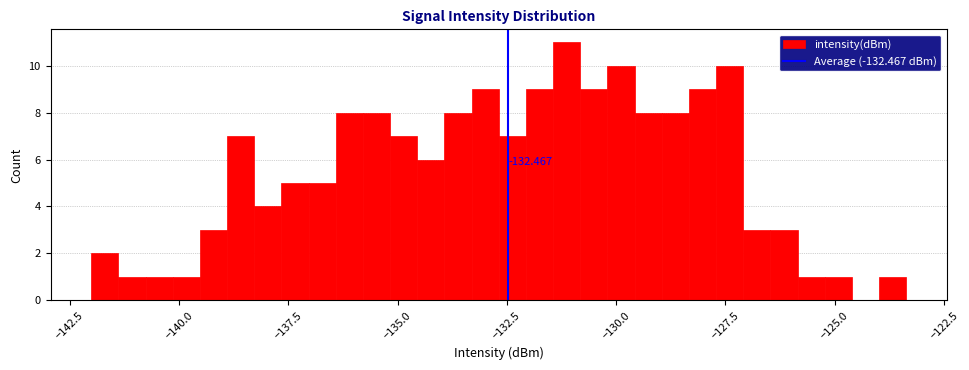

Around what value on the x-axis is the tallest bar? Give the approximate position of its centre, as read against the axis.

-131.0